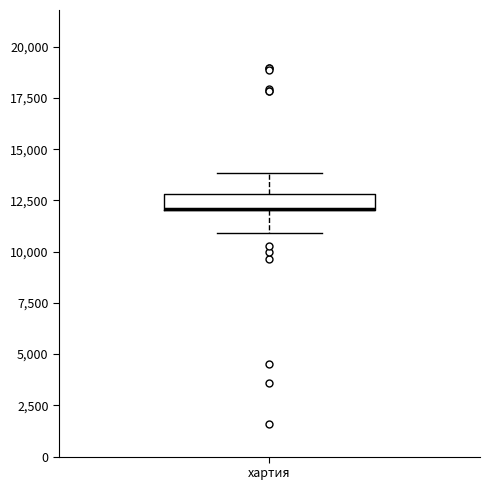

Transcribe this box plot: give where the median line is, the range the box spans, and where the two whiskers end, as read against the y-axis. The values are not printed on the chart, so give them approximately, as read against the axis.

median 12000 (drawn on the box's lower edge), box 12000 to 13000, whiskers 11000 to 14000